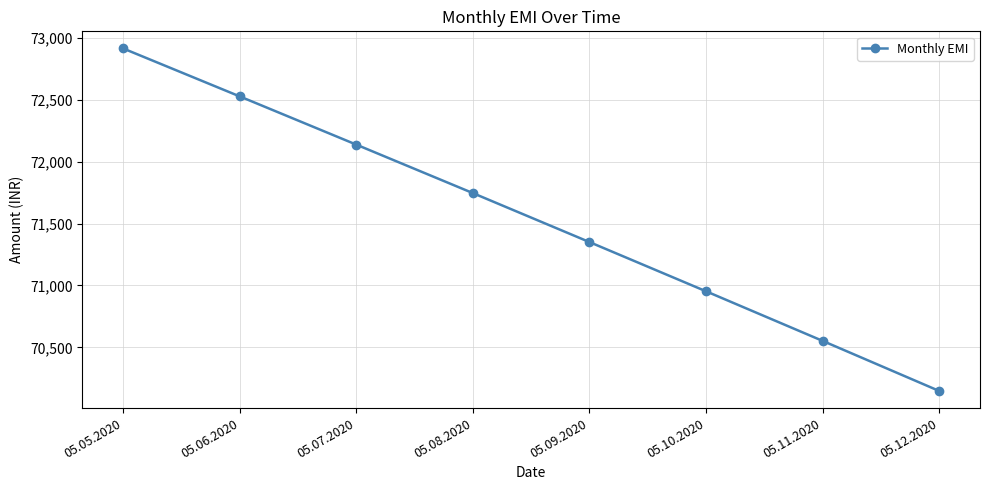

What is the ratio of the value at 05.05.2020 to the value at 05.10.2020?

1.0